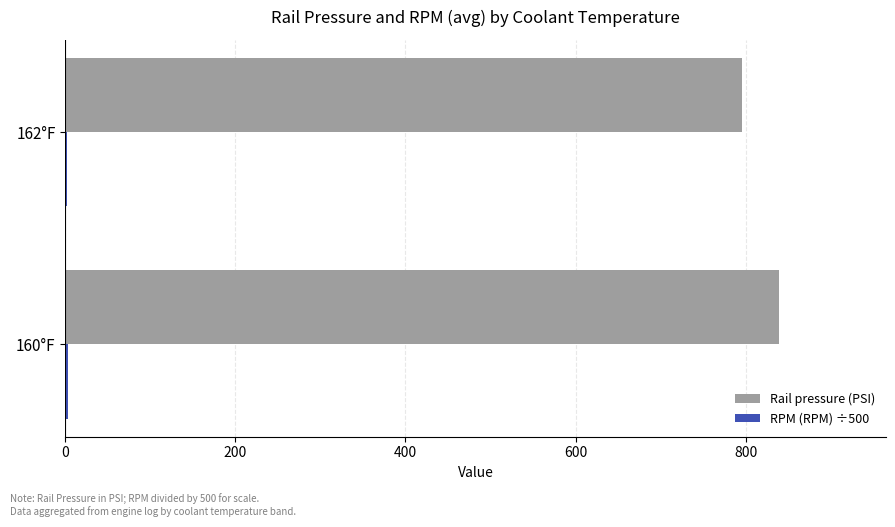

What is the sum of all Rail pressure (PSI) values?

1635.1